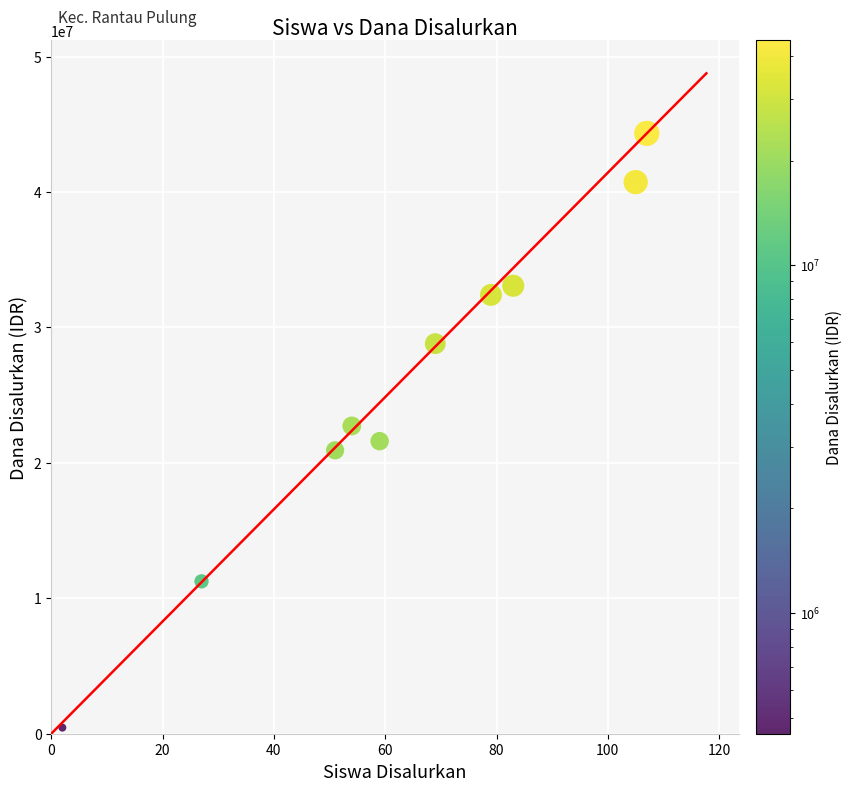

What is the range of Y values (max minus min)?

43875000